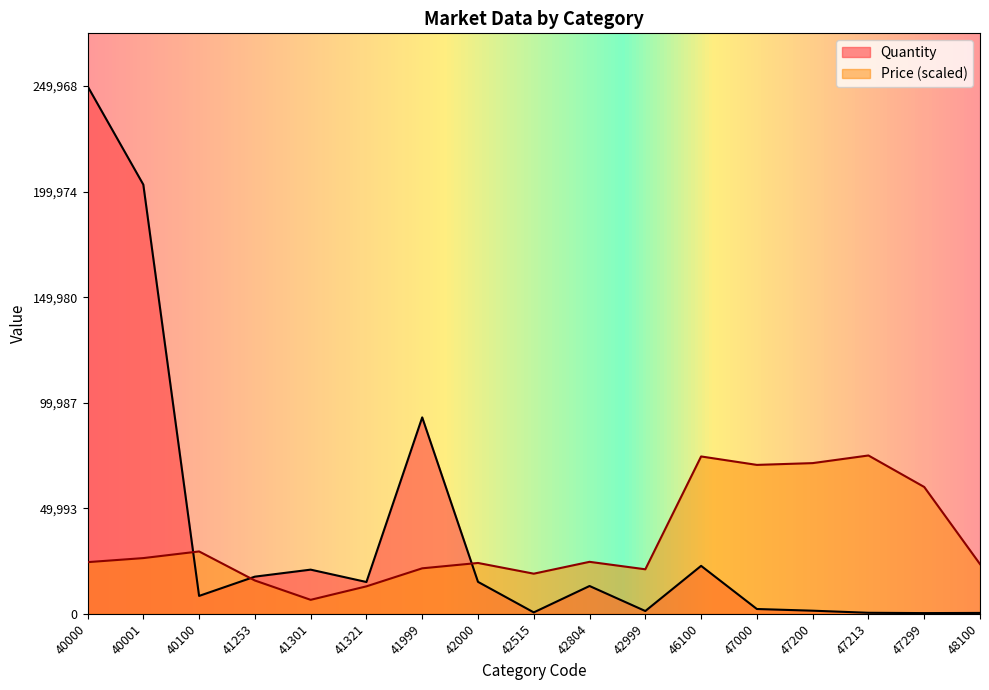

What is the approximate value of Price at 47213?

74990.4